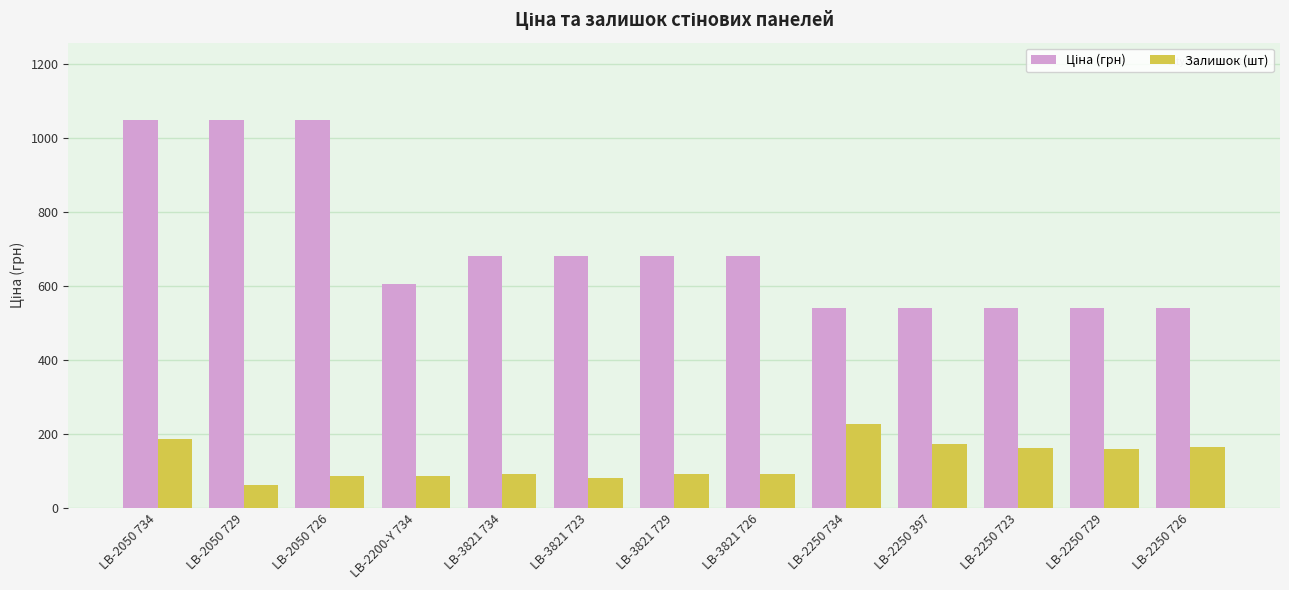

What is the label of the 2nd bar from the left?

LB-2050 729